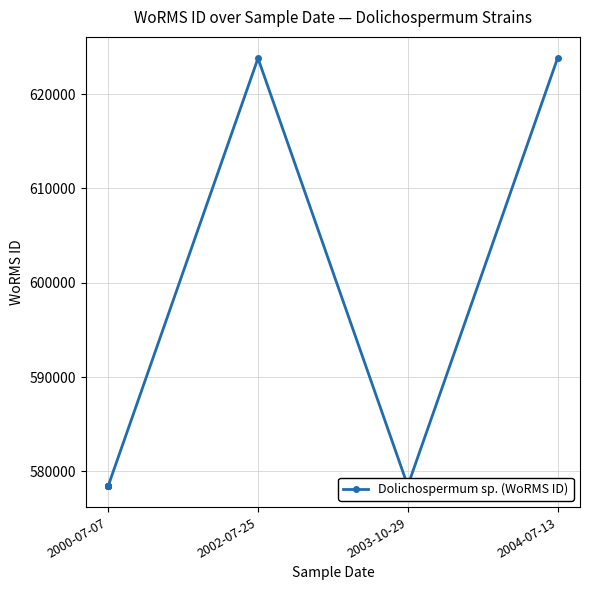

At which label is the value closest to 601139?

2000-07-07